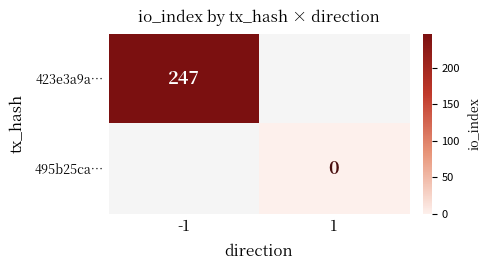

True or false: 423e3a9a… has a value of 100 at -1.

False